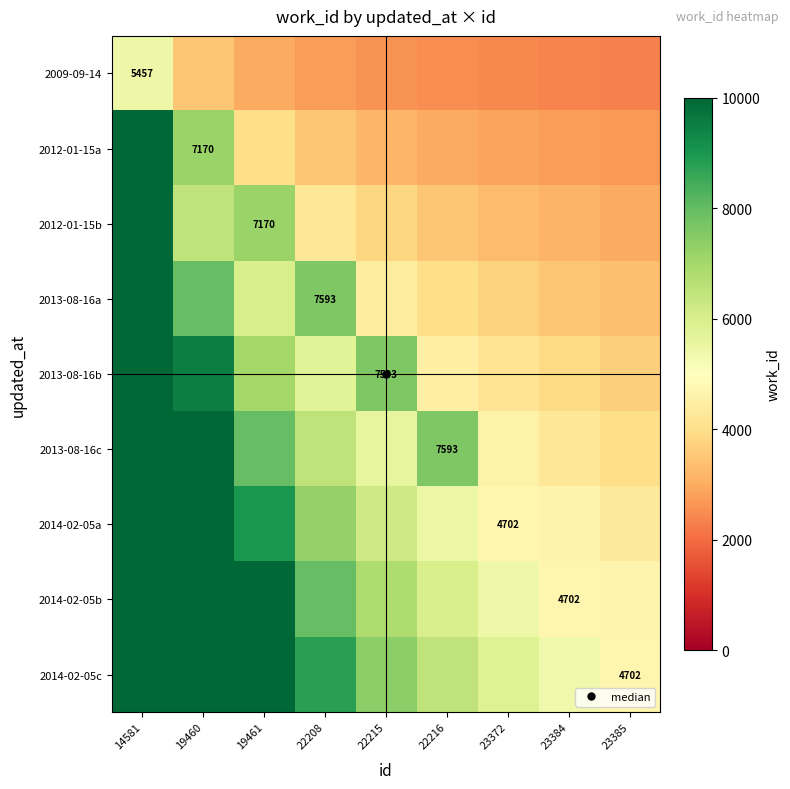

Which series has the largest total across all categories?

2014-02-05c